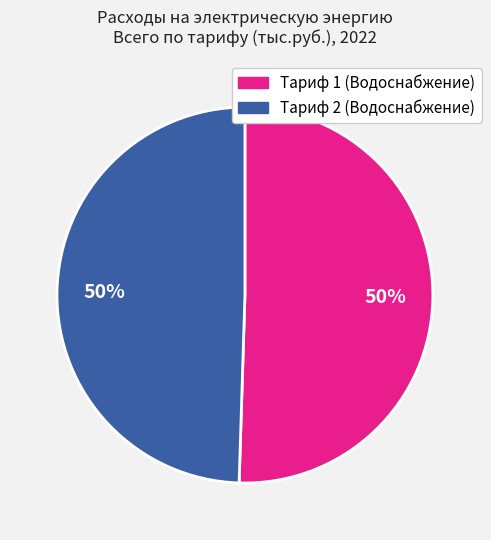

To the nearest percent, what portion does Тариф 1 (Водоснабжение) represent?

50%